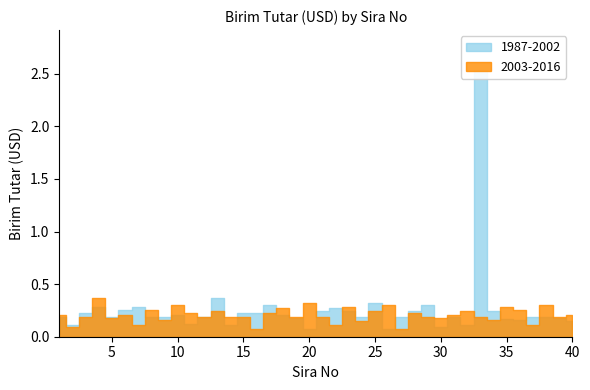

What is the difference between the highest and lowest values at 17?

0.1